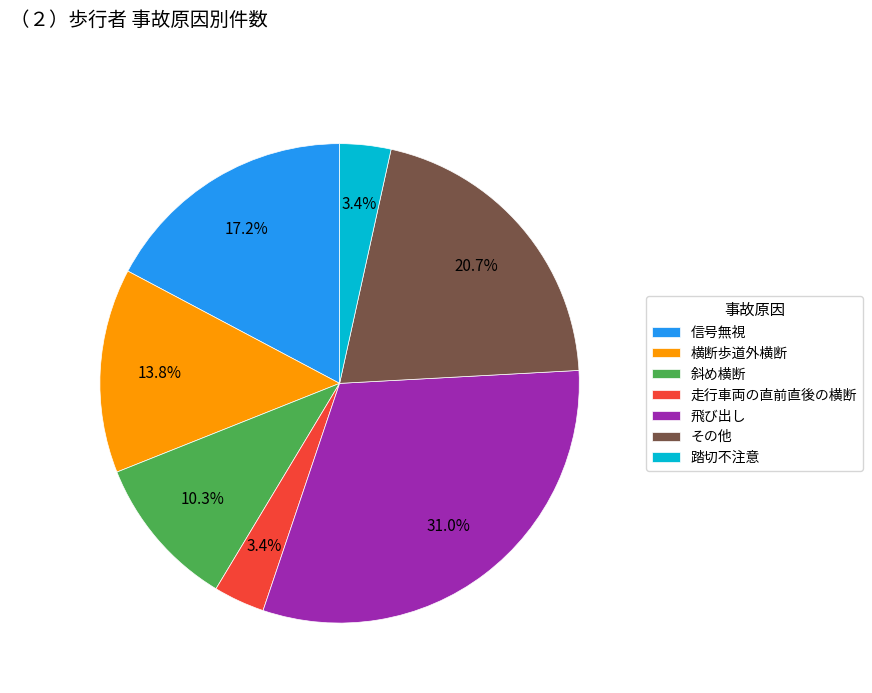

Is it true that 信号無視 is 17% of the pie?

True